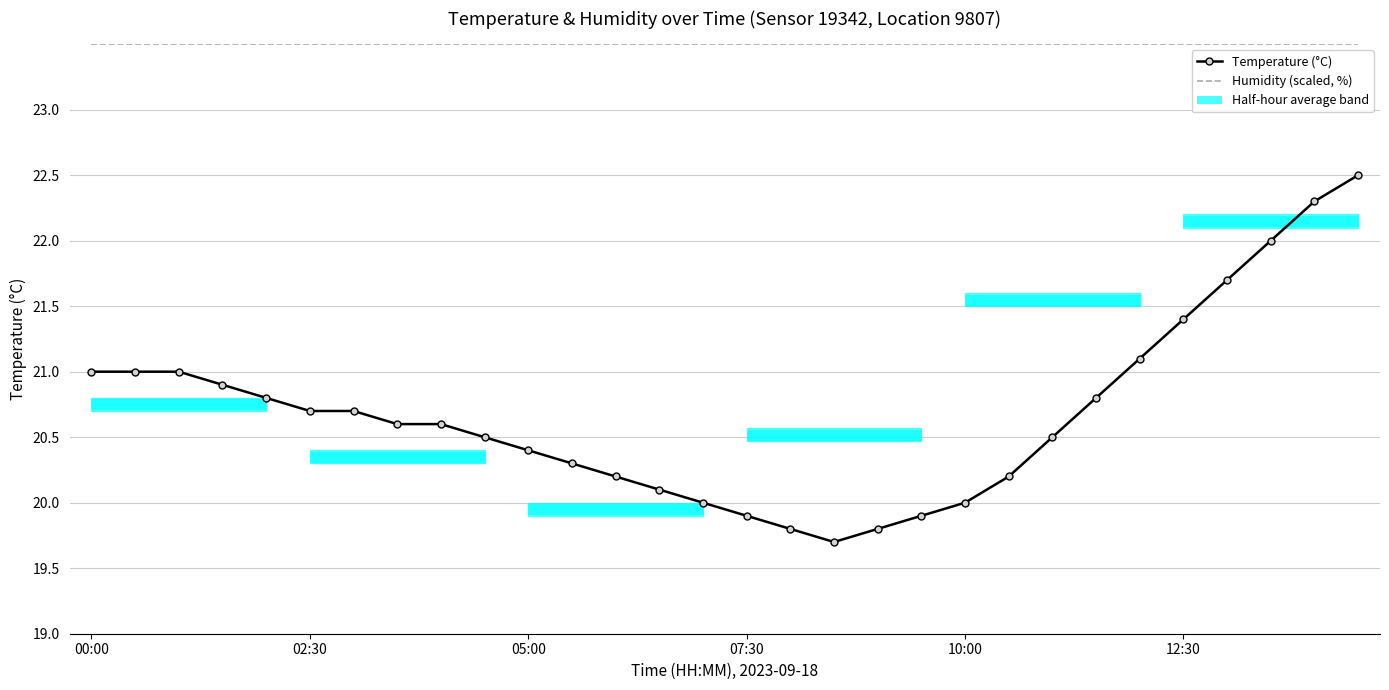

At which label is Temperature (°C) closest to 21?

00:00